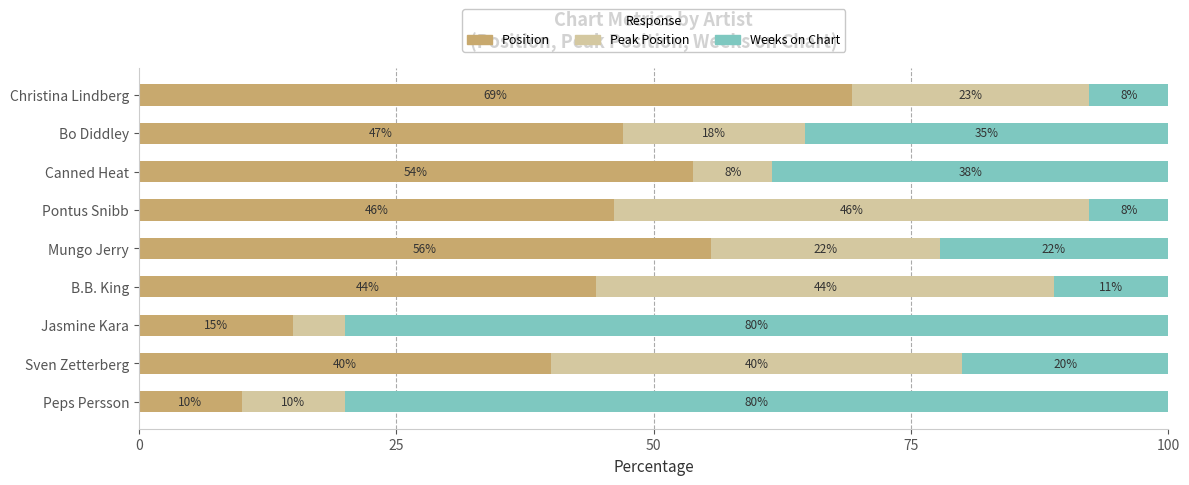

What is the total value across all series at Canned Heat?

100.0